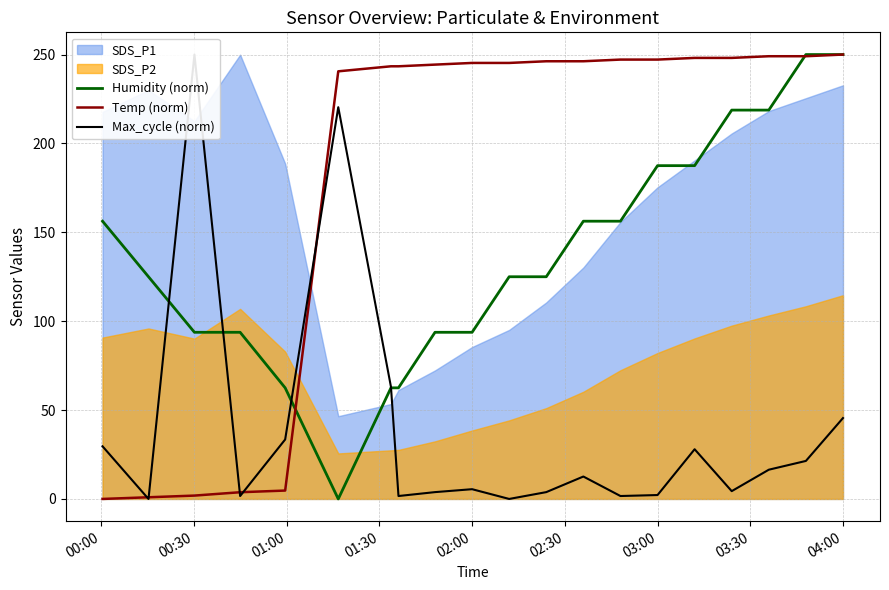

What is the highest value of the Humidity (norm) series?

250.0